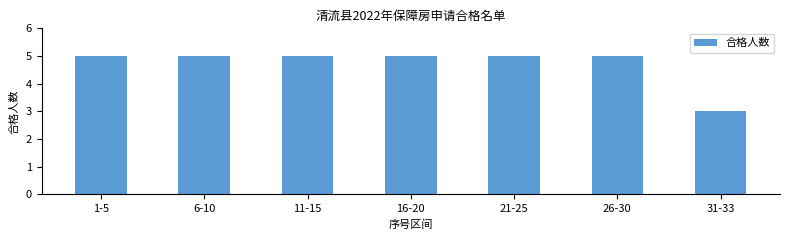

Reading right to left, list all the values displayed in this chart.

3	5	5	5	5	5	5